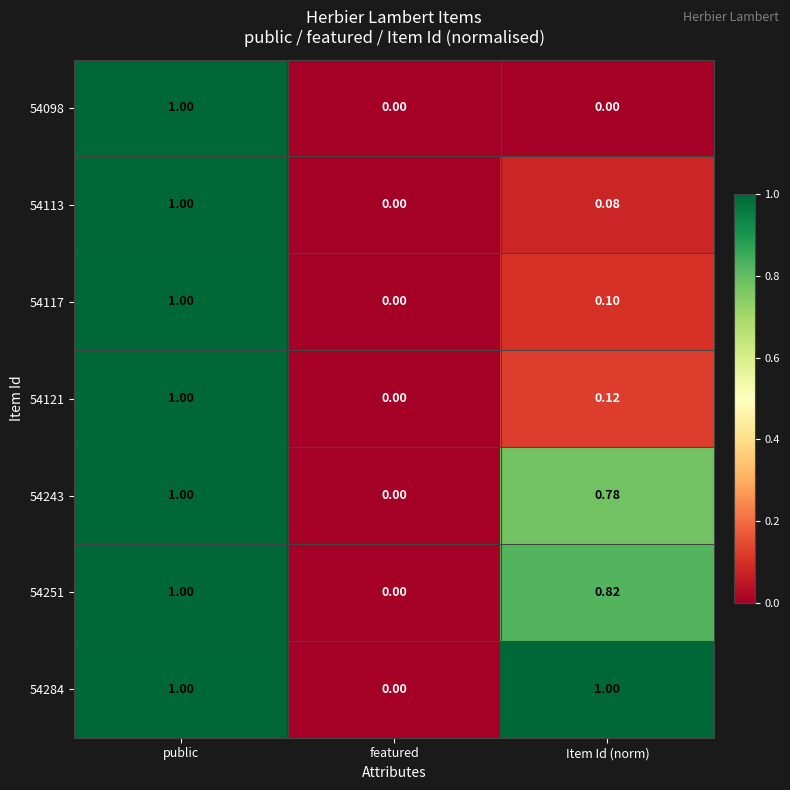

At which category is the sum across all series the highest?

public